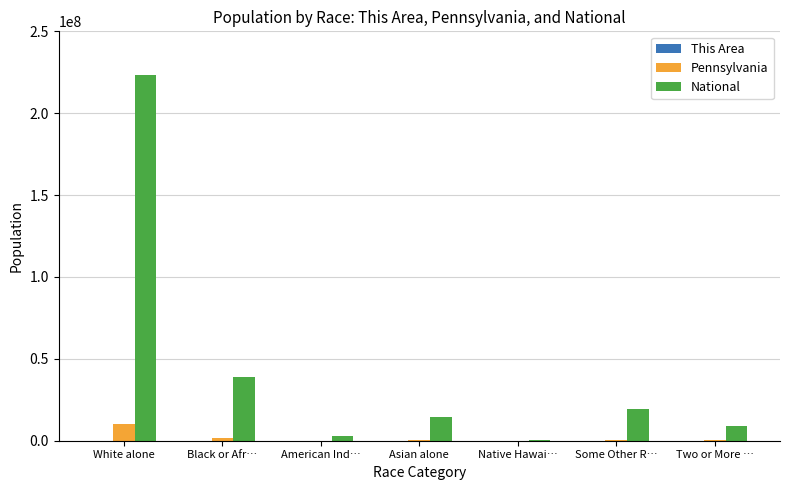

Are the bars horizontal?

No